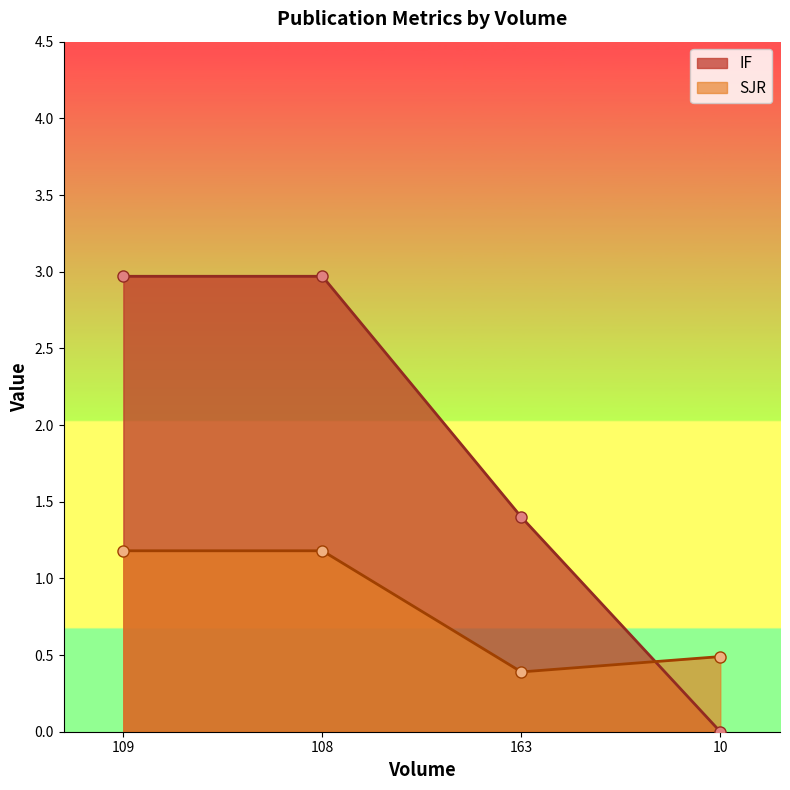

What is the spread (max minus min) of values at 163?

1.0